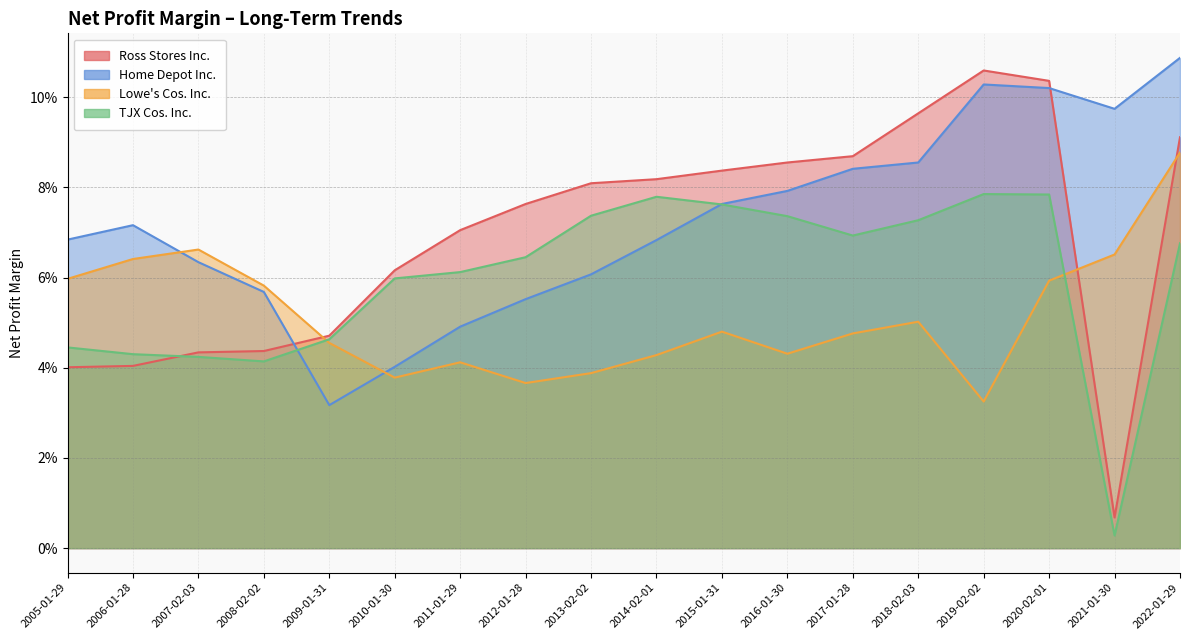

How many lines are shown in the chart?

4